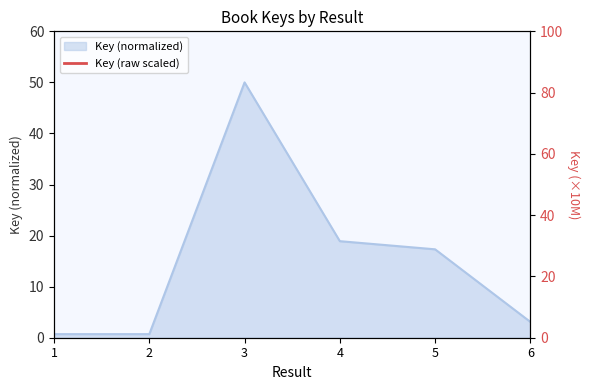

Is it true that the value at 3 is 14814.9?

False